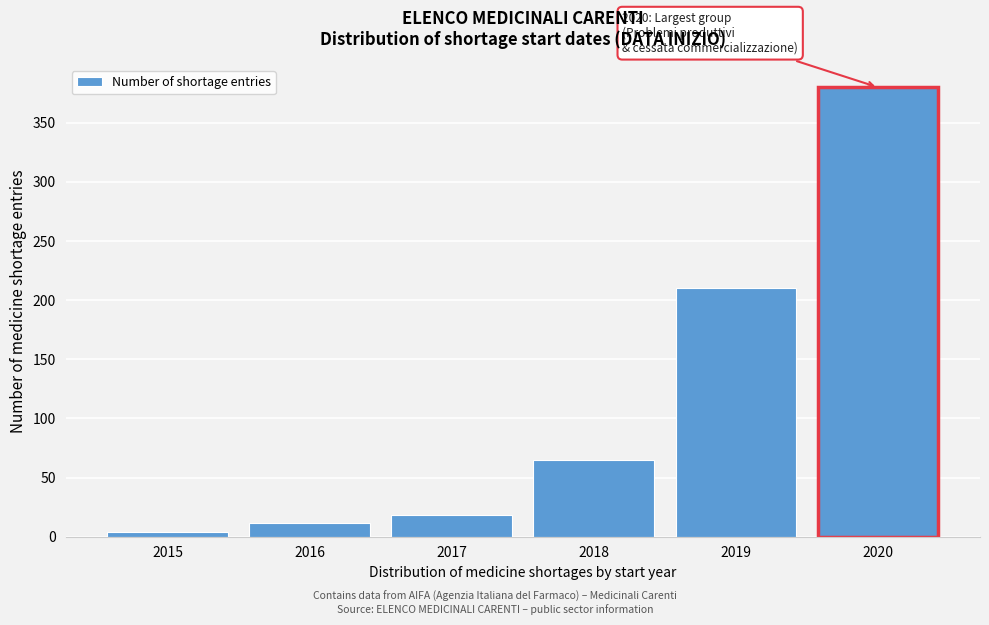

Reading right to left, transcribe all the data shown in this chart.

2020=380	2019=210	2018=65	2017=18	2016=12	2015=4